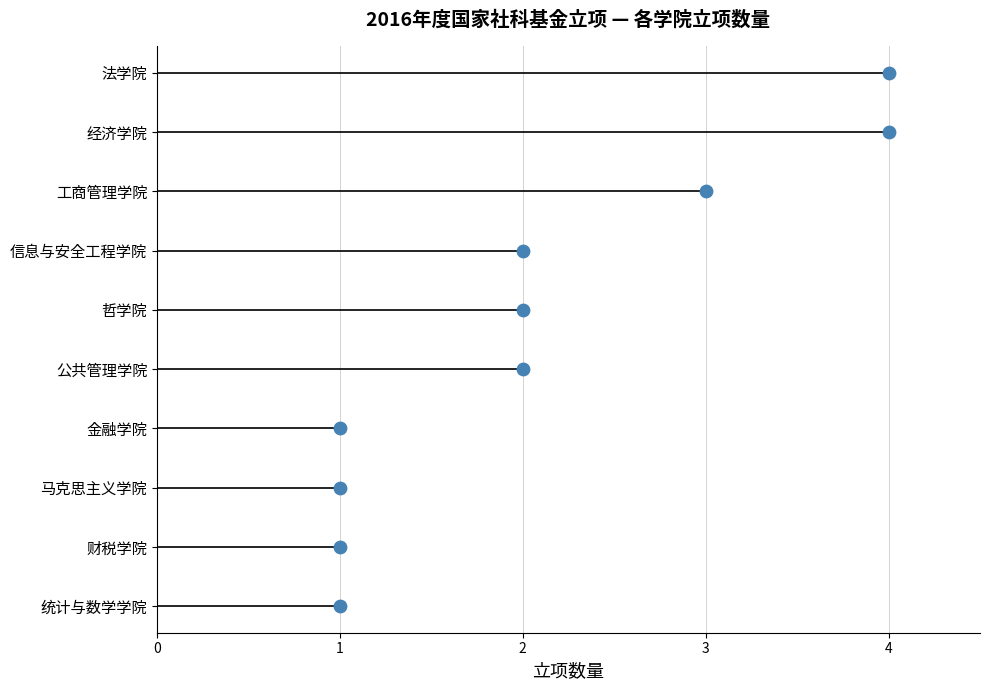

Between 5 and 6, which is larger?

6